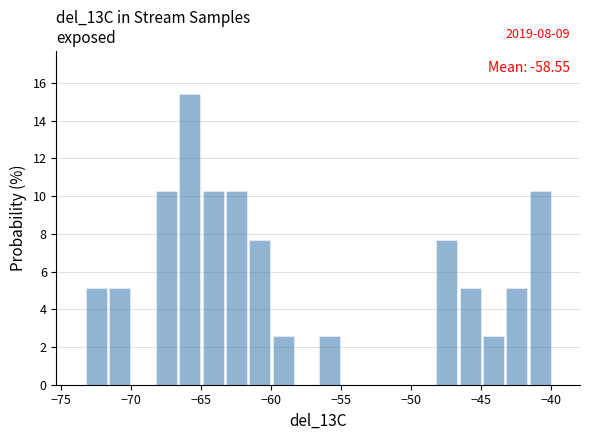

Read against the x-axis, roughly where is the centre of the tallest bar?

-66.0